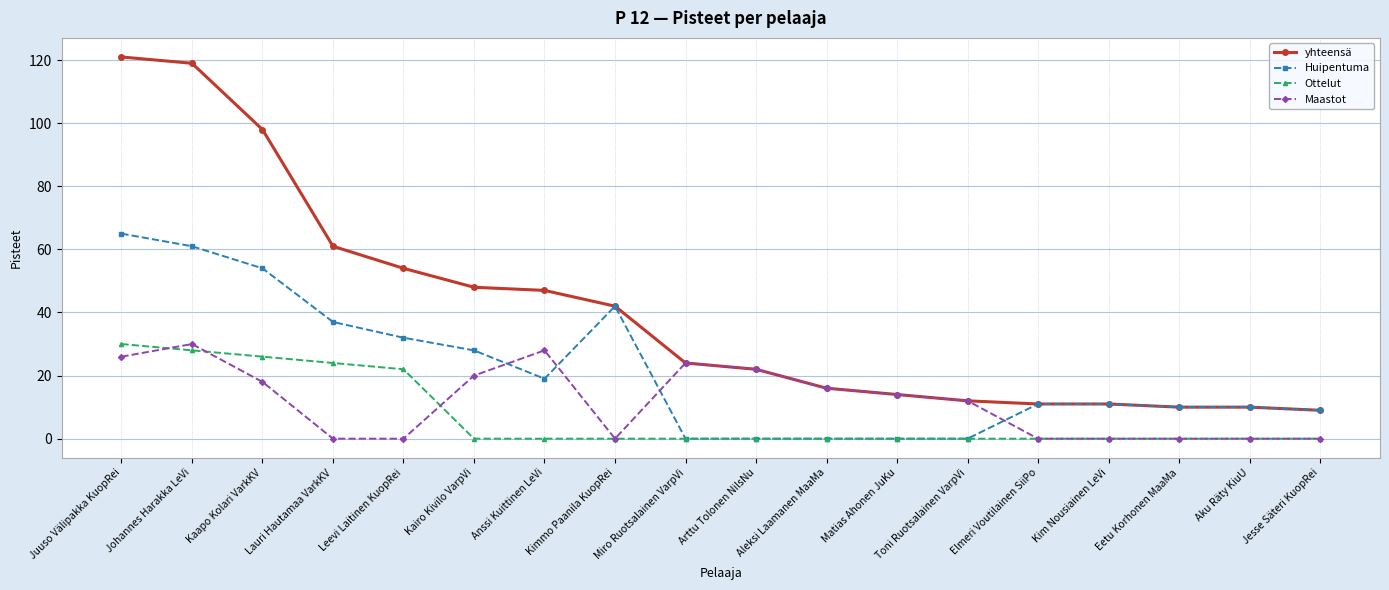

What is the greatest value displayed?

121